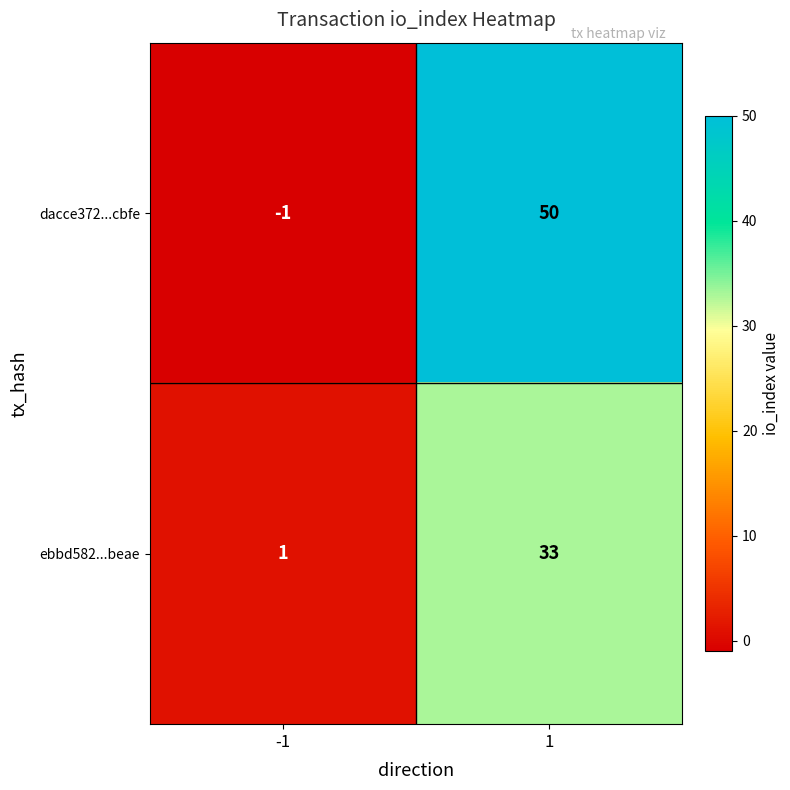

Reading right to left, list all the values displayed in this chart.

dacce372...cbfe: 1=50	-1=-1
ebbd582...beae: 1=33	-1=1